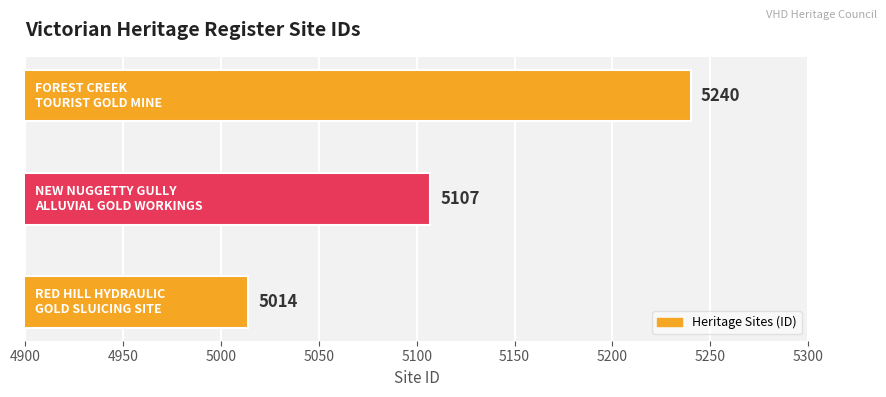

How many data points does each series have?

3